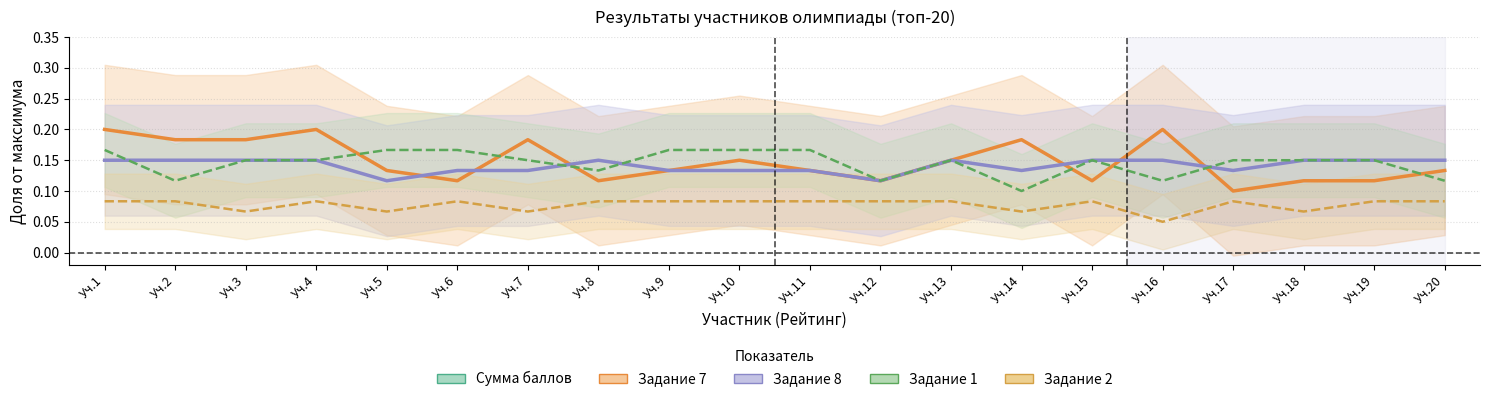

Reading right to left, transcribe all the data shown in this chart.

Сумма баллов: 0.7	0.7	0.8	0.8	0.8	0.8	0.8	0.8	0.8	0.8	0.8	0.8	0.8	0.8	0.8	0.8	0.8	0.8	0.8	0.9
Задание 1: 0.1	0.1	0.1	0.1	0.1	0.1	0.1	0.1	0.1	0.2	0.2	0.2	0.1	0.1	0.2	0.2	0.1	0.1	0.1	0.2
Задание 2: 0.1	0.1	0.1	0.1	0.1	0.1	0.1	0.1	0.1	0.1	0.1	0.1	0.1	0.1	0.1	0.1	0.1	0.1	0.1	0.1
Задание 7: 0.1	0.1	0.1	0.1	0.2	0.1	0.2	0.1	0.1	0.1	0.1	0.1	0.1	0.2	0.1	0.1	0.2	0.2	0.2	0.2
Задание 8: 0.1	0.1	0.1	0.1	0.1	0.1	0.1	0.1	0.1	0.1	0.1	0.1	0.1	0.1	0.1	0.1	0.1	0.1	0.1	0.1